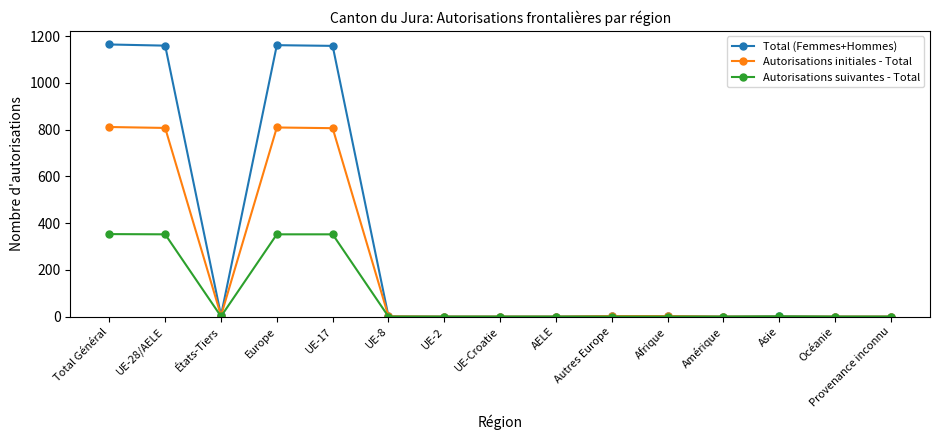

Where is the first local minimum for Autorisations suivantes - Total?

États-Tiers